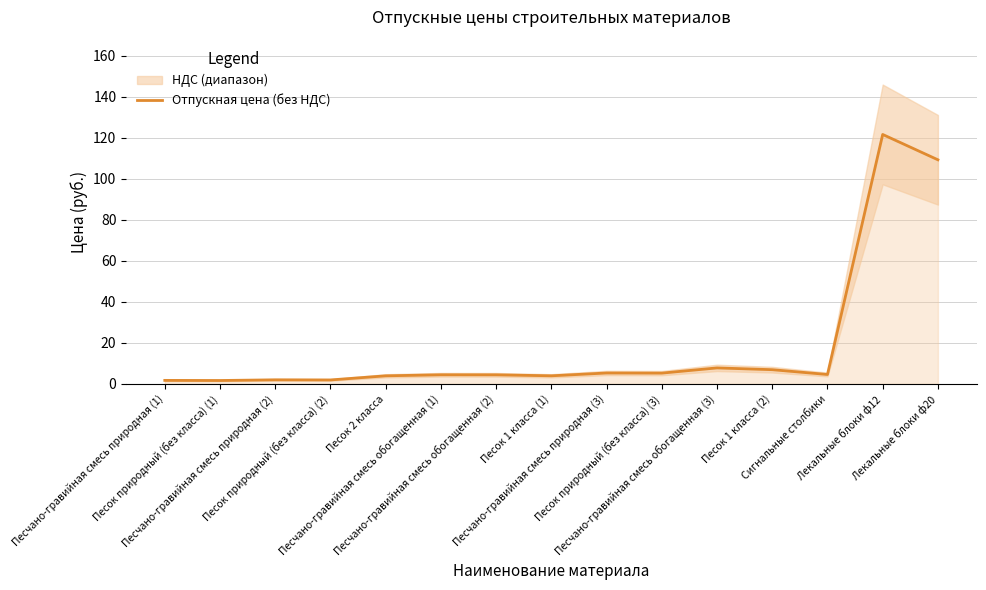

The value at Песчано-гравийная смесь обогащенная (3) is 7.8. True or false?

True